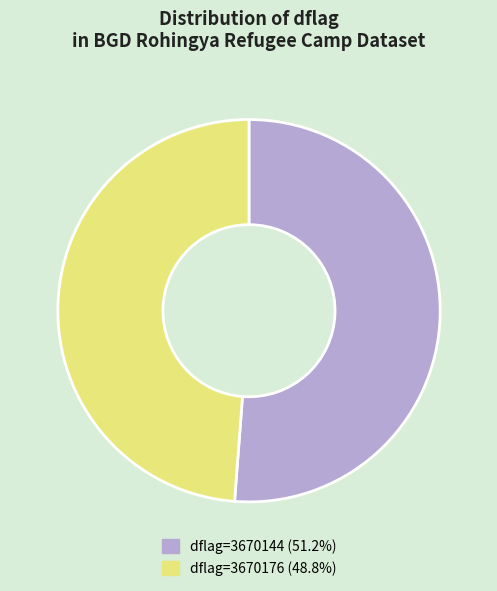

Is dflag=3670176 (48.8%) the majority of the pie?

No